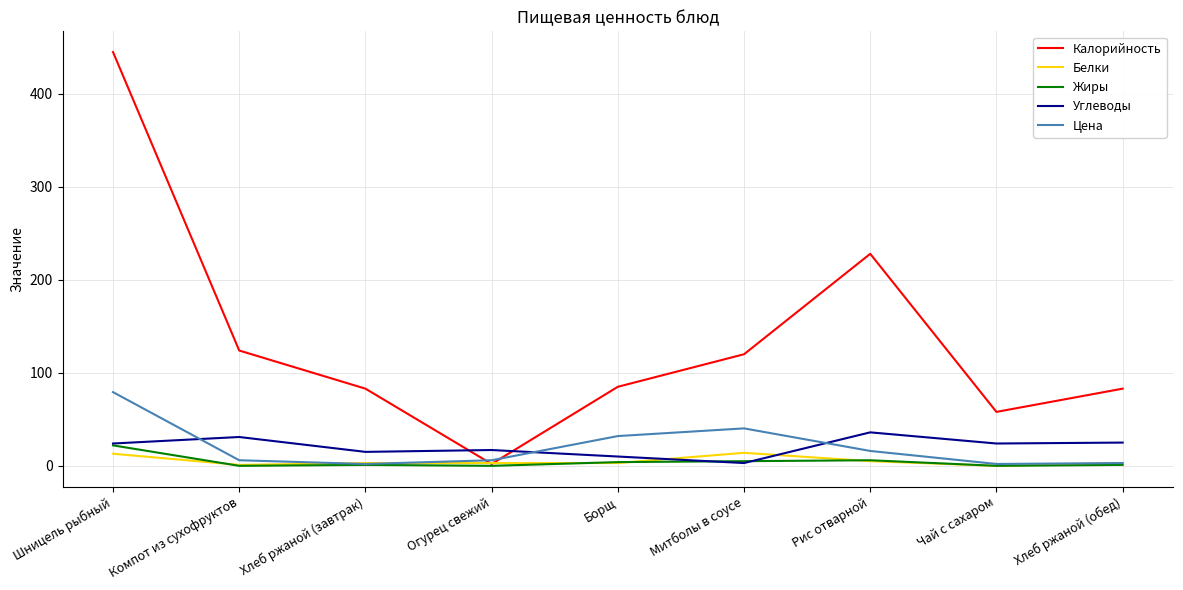

What is the total value across all series at Шницель рыбный?

583.3